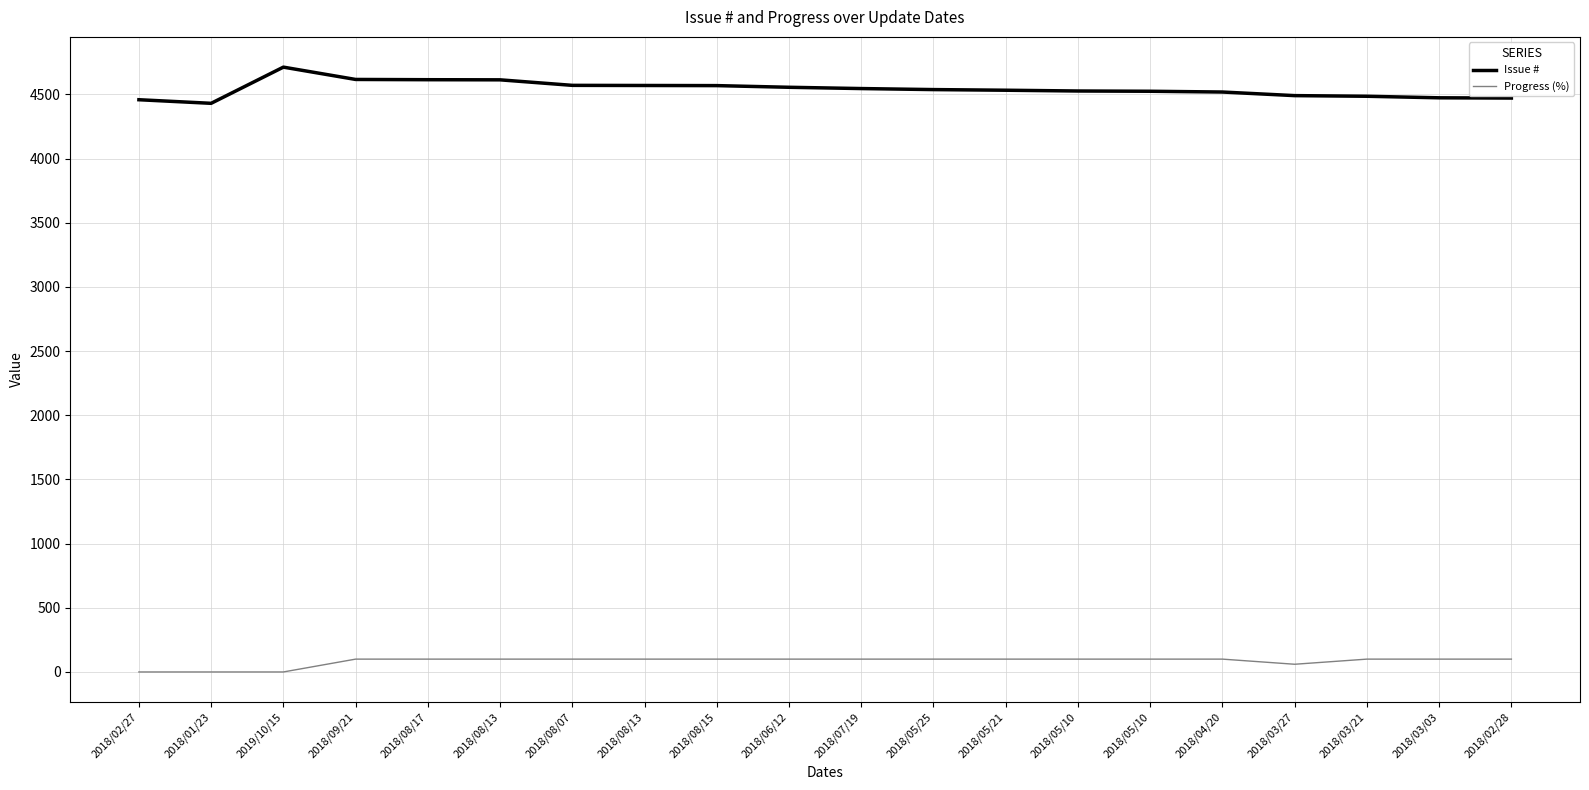

What is the value of the Issue # point at the 14th from the left?

4527